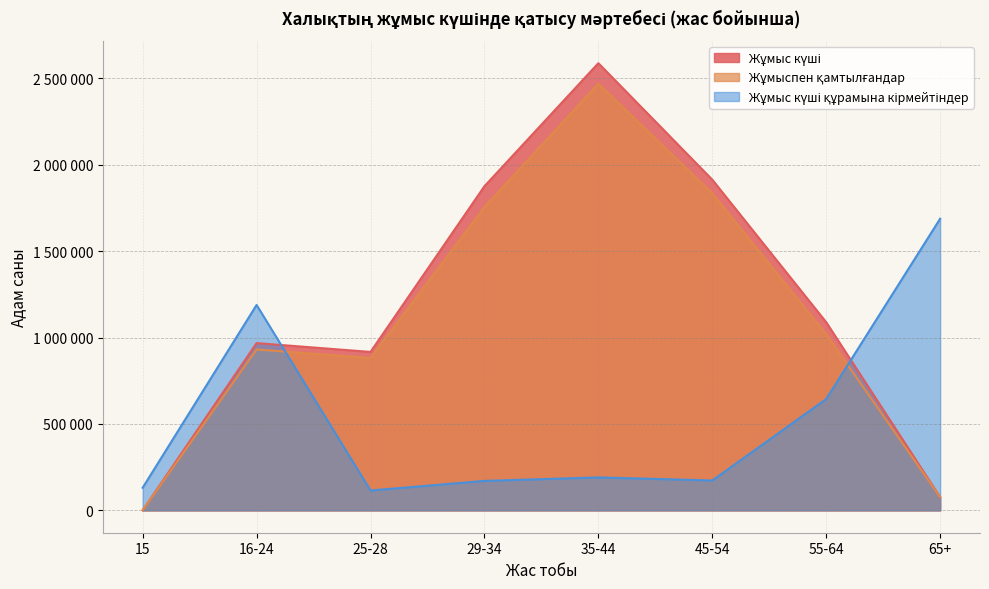

At which category does Жұмыс күші reach its first local peak?

16-24